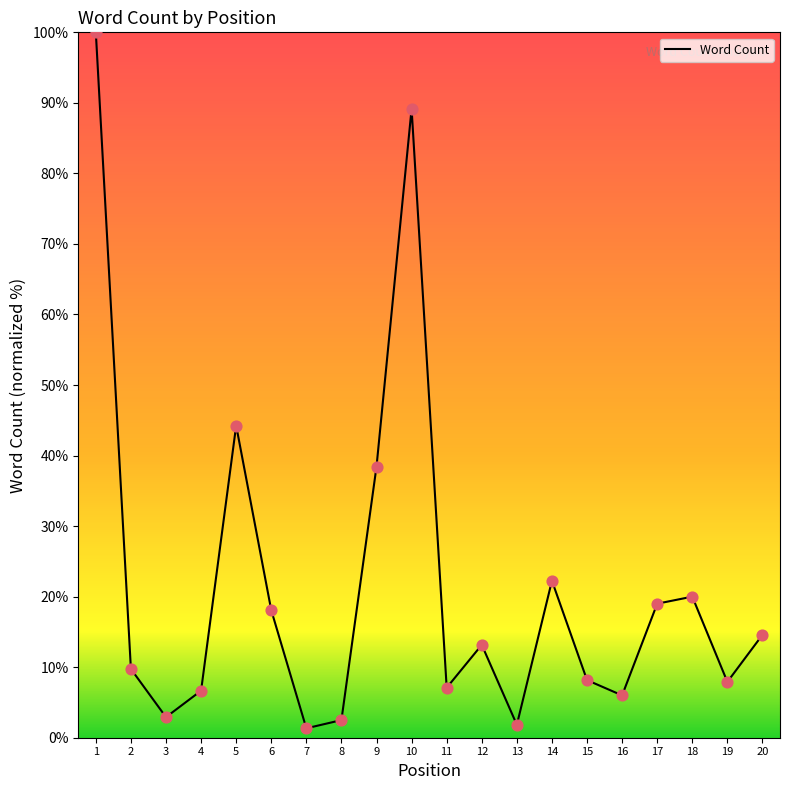

What is the change in value from 16 to 18?

+14.0